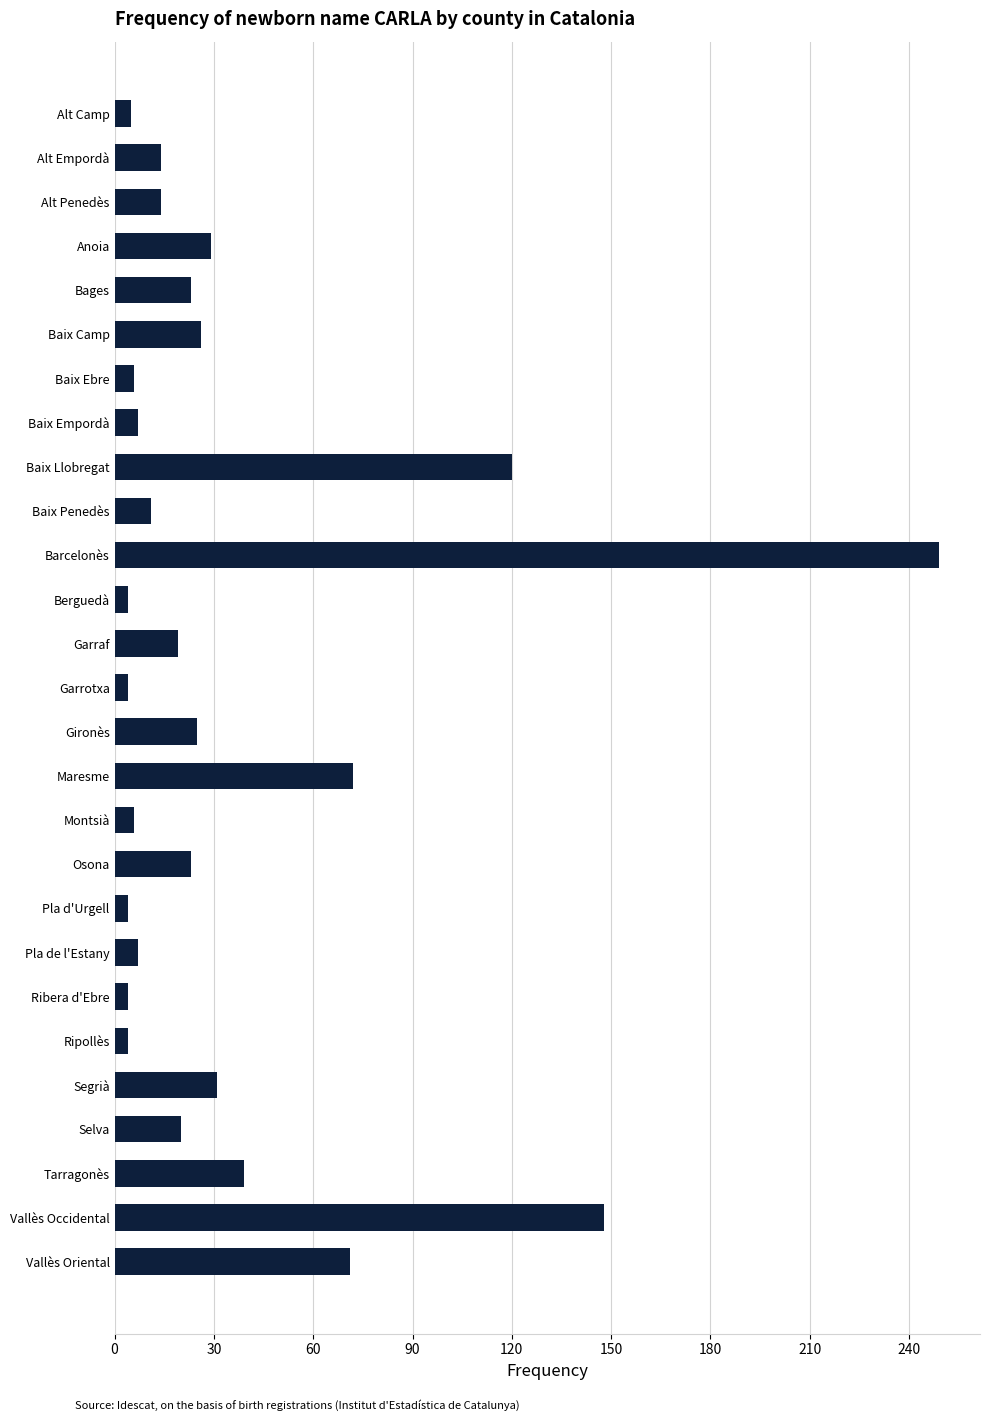

At which category does the chart reach its peak across all series?

Barcelonès